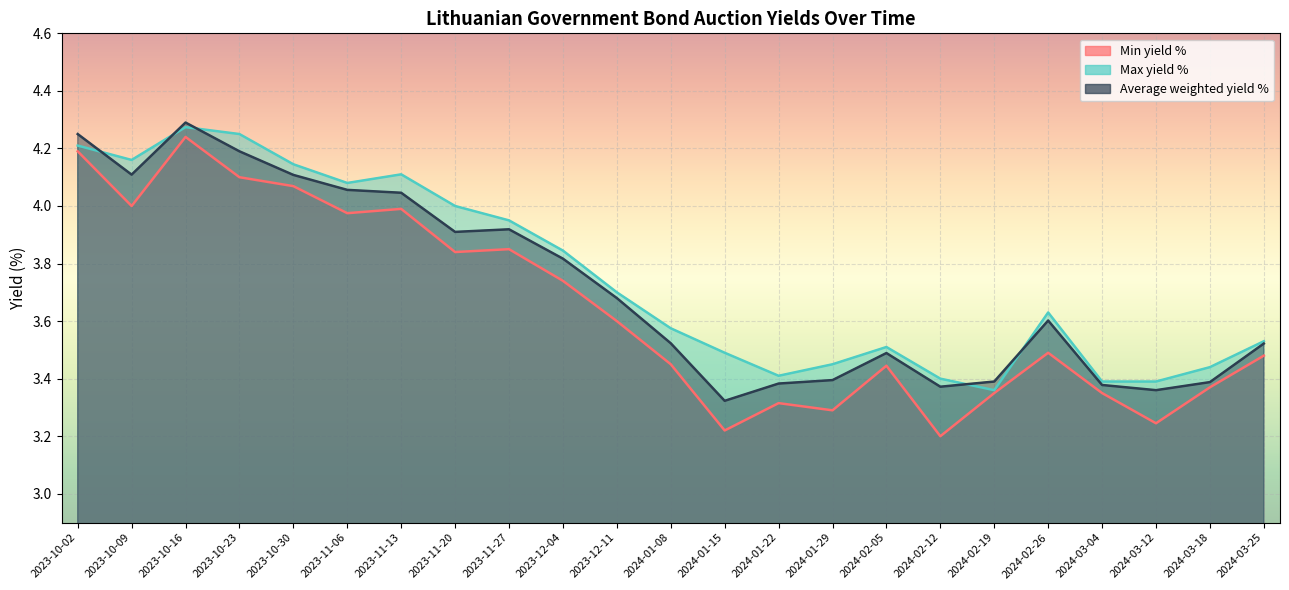

Where is Min yield % nearest to the value 3?

2024-02-12